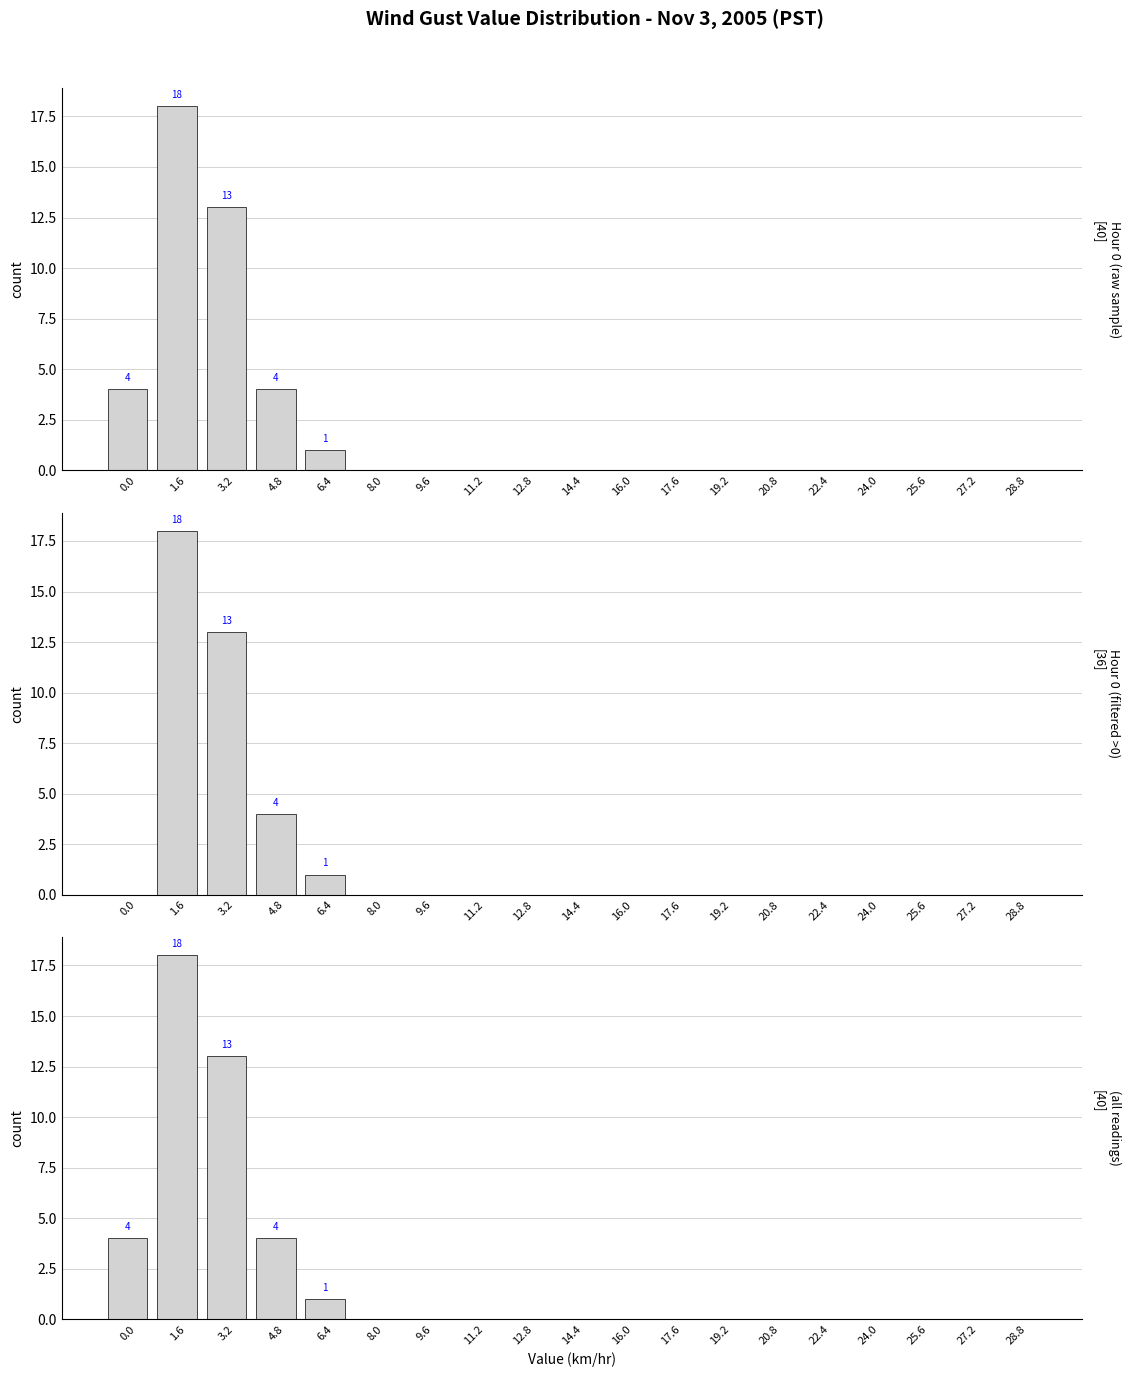

Rank the categories by Hour 0 (raw sample) value from lowest to highest.

8.0, 9.6, 11.2, 12.8, 14.4, 16.0, 17.6, 19.2, 20.8, 22.4, 24.0, 25.6, 27.2, 28.8, 6.4, 0.0, 4.8, 3.2, 1.6